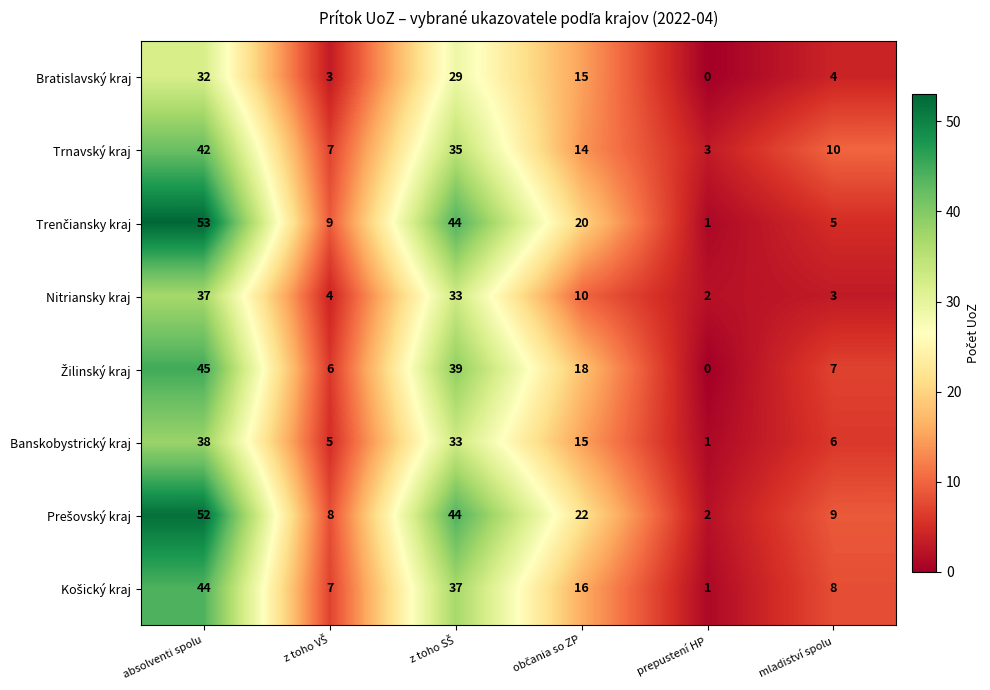

At which category does the chart reach its peak across all series?

absolventi spolu